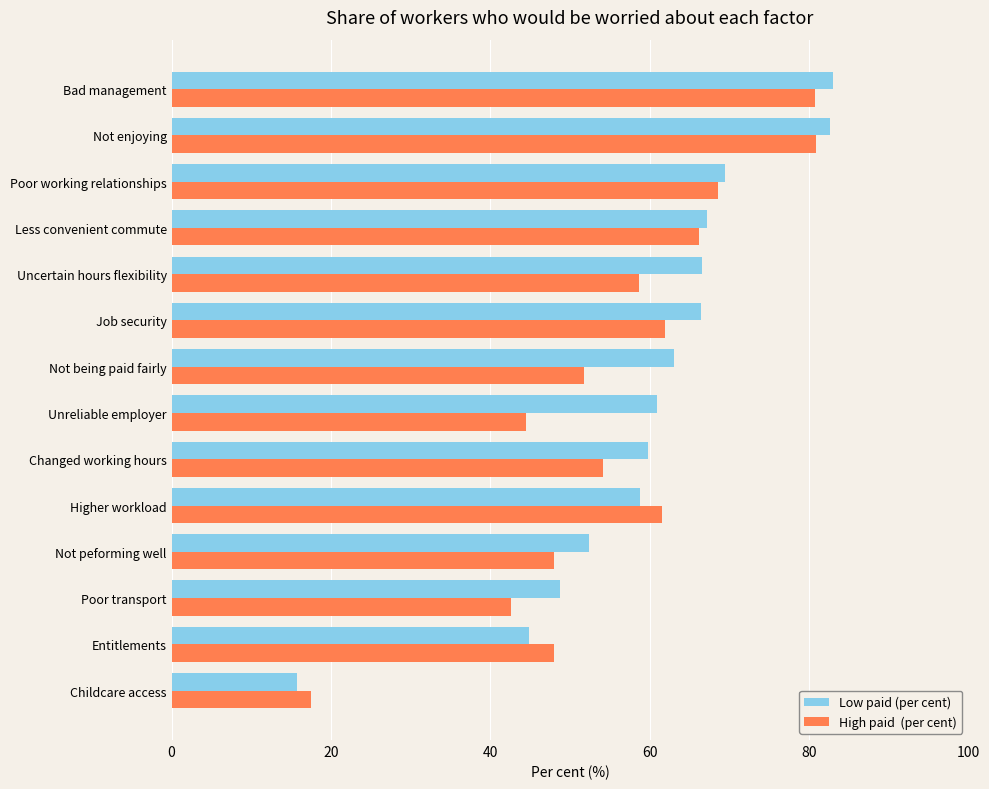

What is the minimum value shown in the chart?

15.7